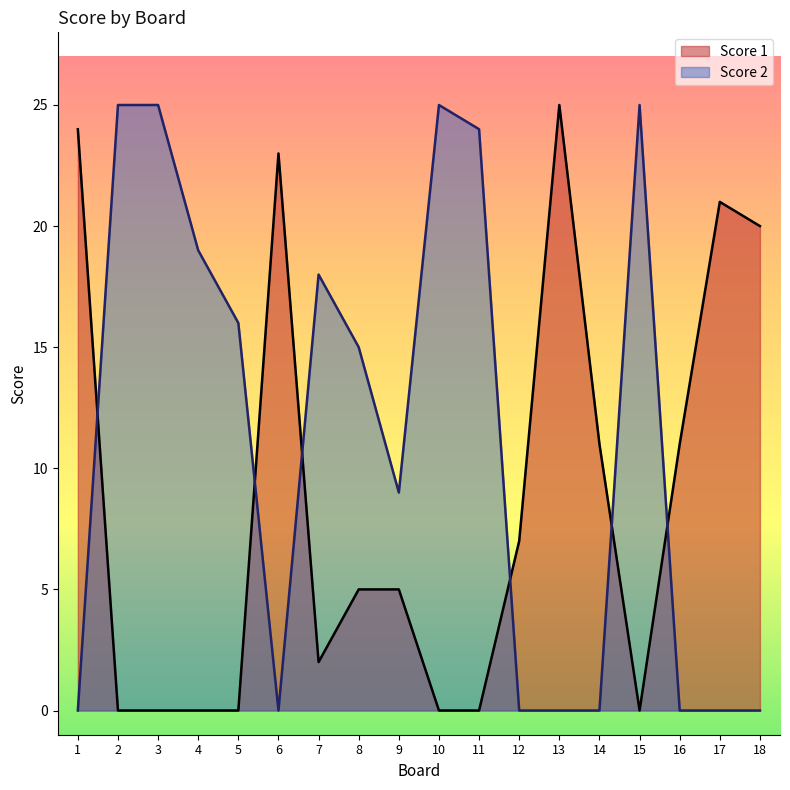

List the series in order of their peak value, lowest first.

Score 1, Score 2